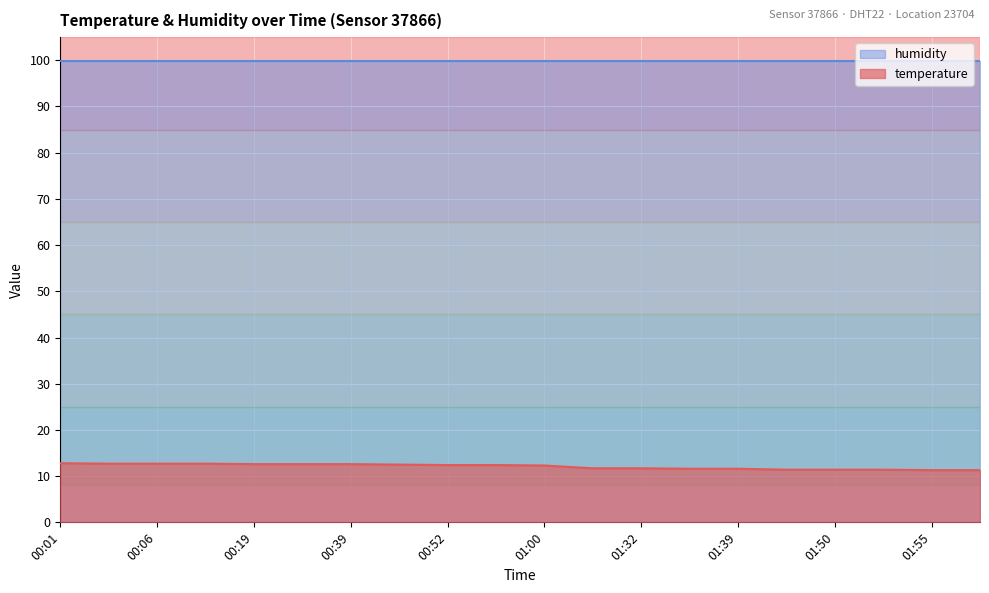

True or false: the data shows 19.6 at 01:37.

False